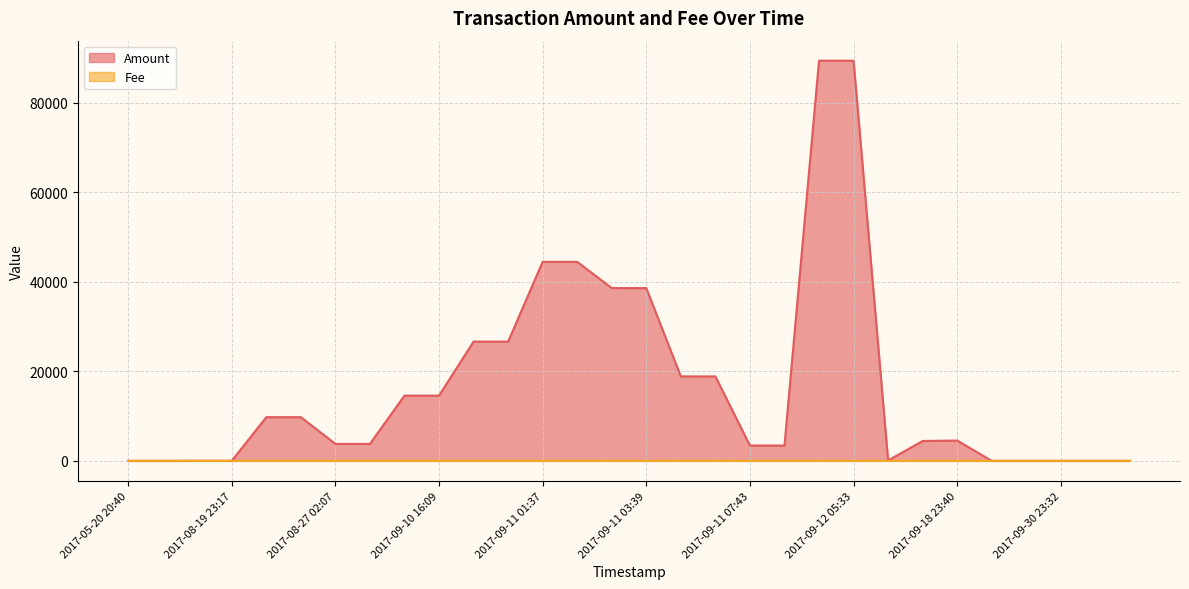

What is the difference between the Amount values at 2017-09-23 18:20 and 2017-09-23 15:54?

2.1